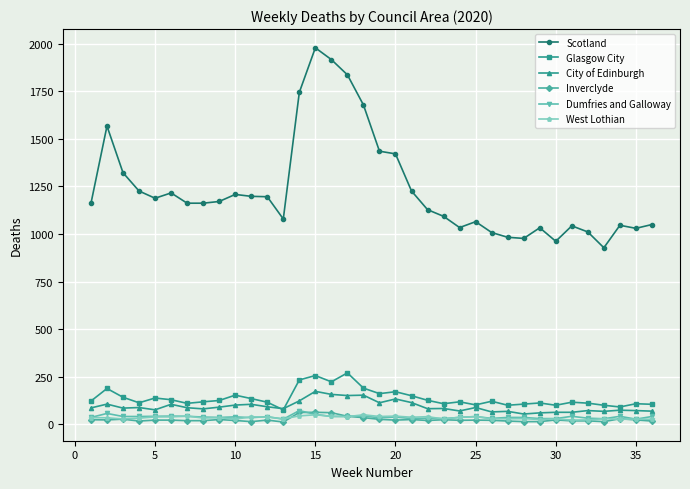

Which series has the largest total across all categories?

Scotland